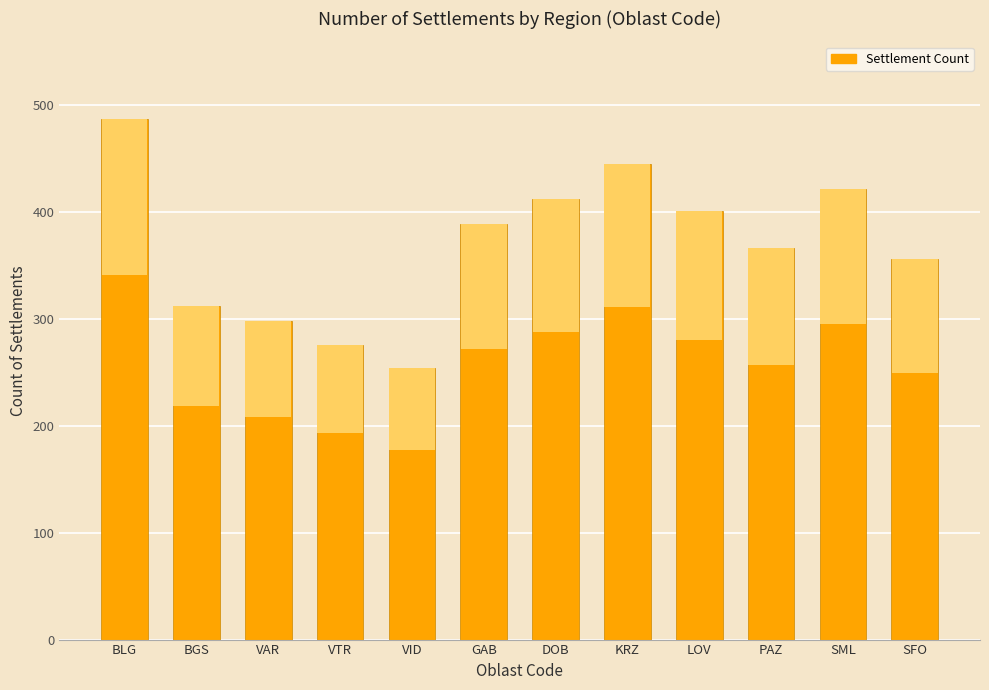

Which has a higher value, KRZ or VAR?

KRZ